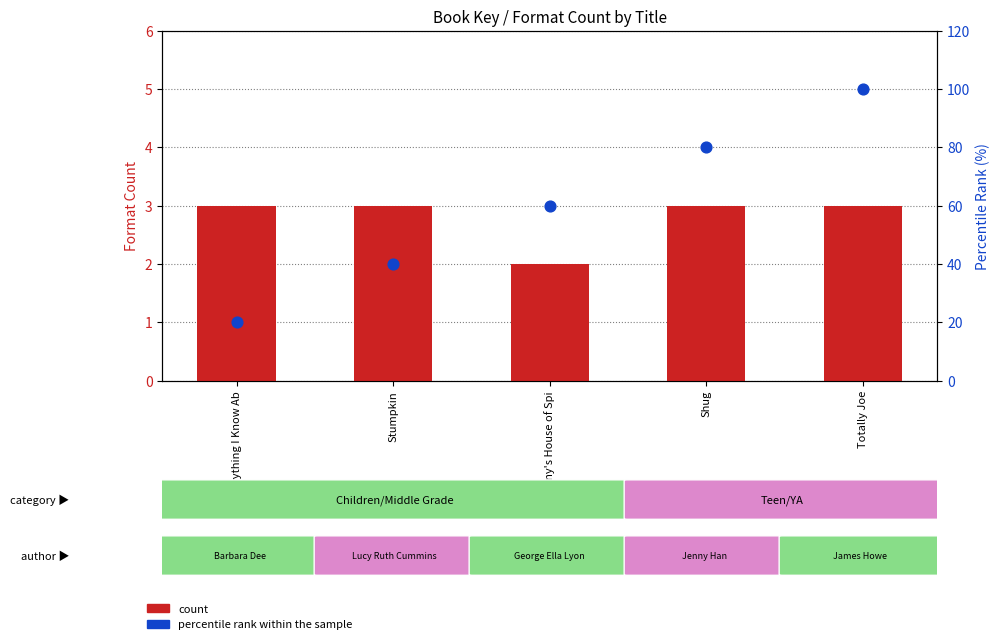

Which series has the largest total across all categories?

percentile rank within the sample